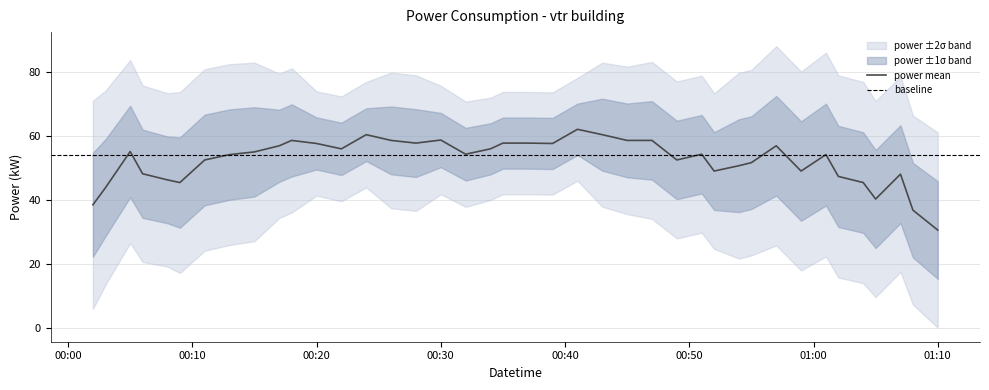

What is the lowest value of the power mean series?

30.6